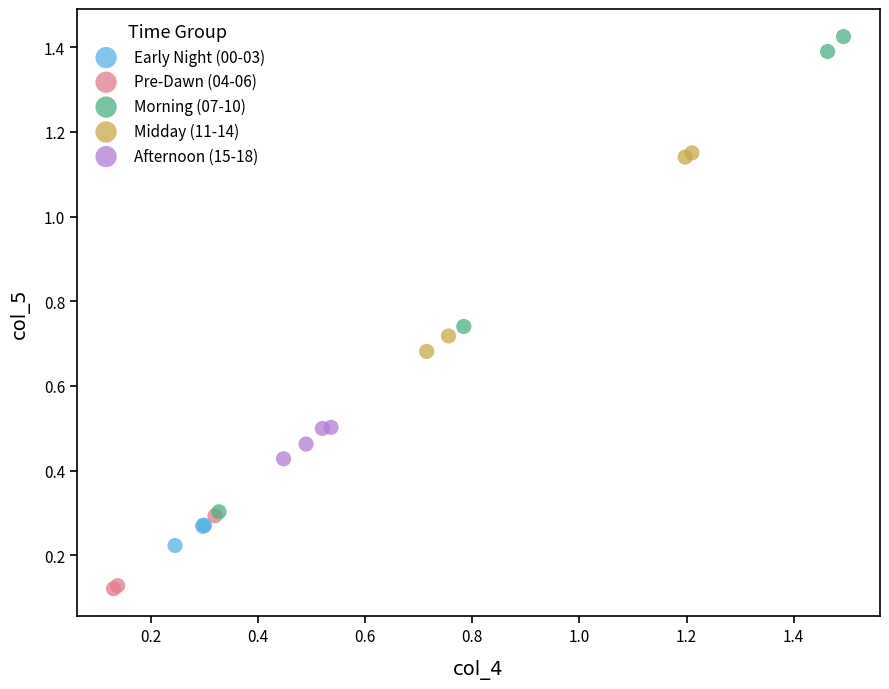

What are all the series names shown in the legend?

Early Night (00-03), Pre-Dawn (04-06), Morning (07-10), Midday (11-14), Afternoon (15-18)